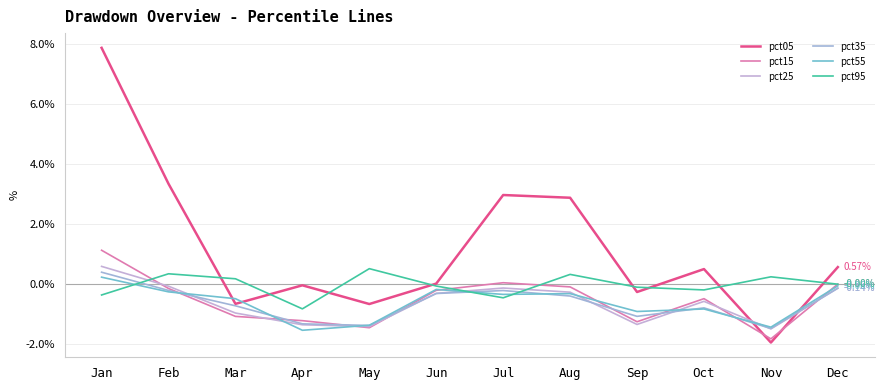

At which label does pct55 reach its peak?

Jan